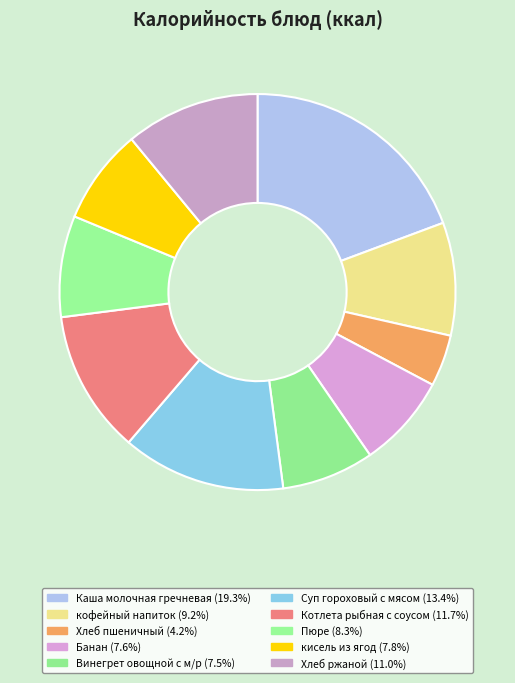

Which category has the biggest portion of the pie?

Каша молочная гречневая